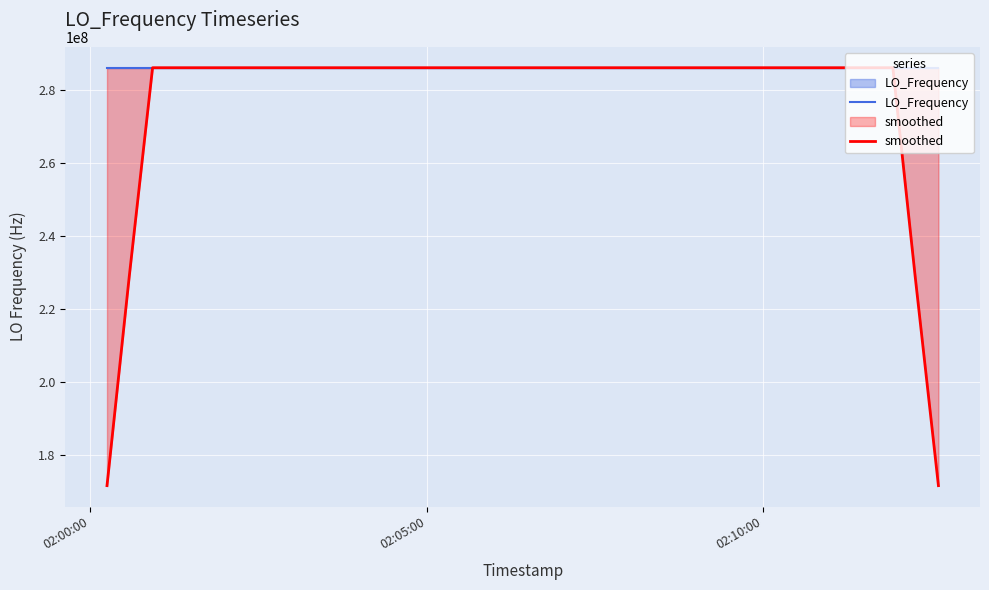

What is the value of the smoothed point at the 26th from the left?

286047000.5